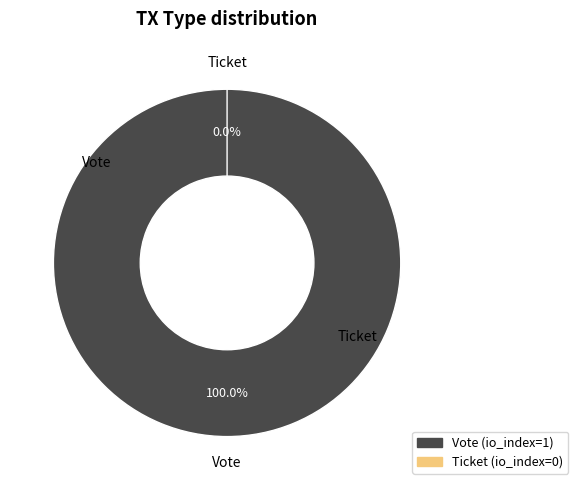

Rank the categories by value from highest to lowest.

Vote, Ticket